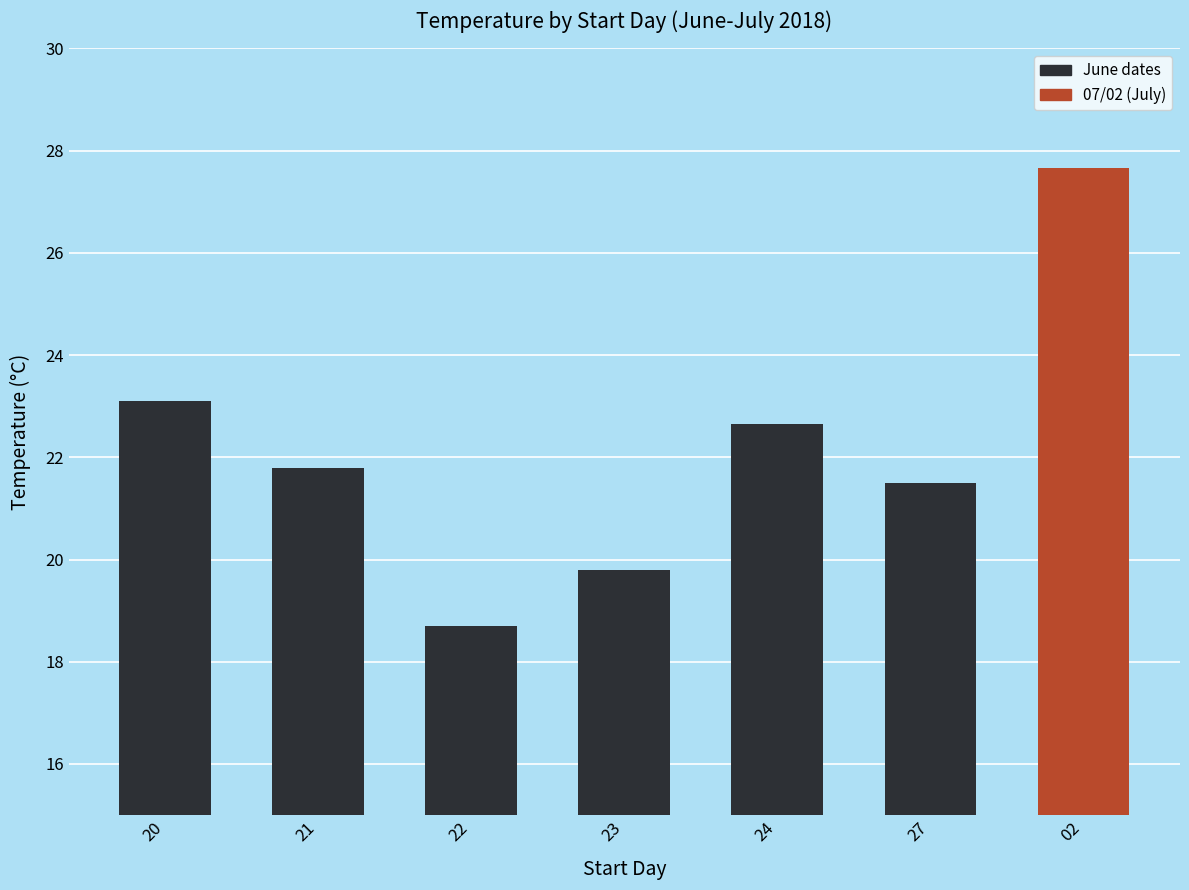

What is the average value?

22.2